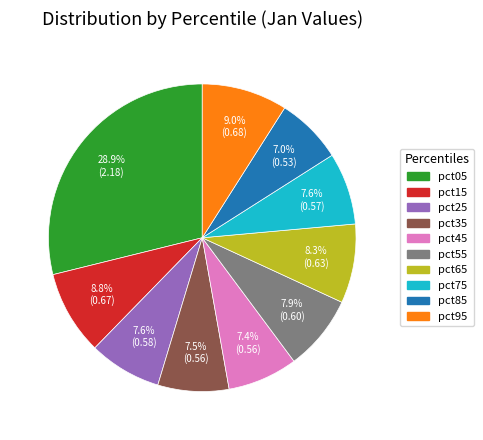

Between pct05 and pct15, which is larger?

pct05